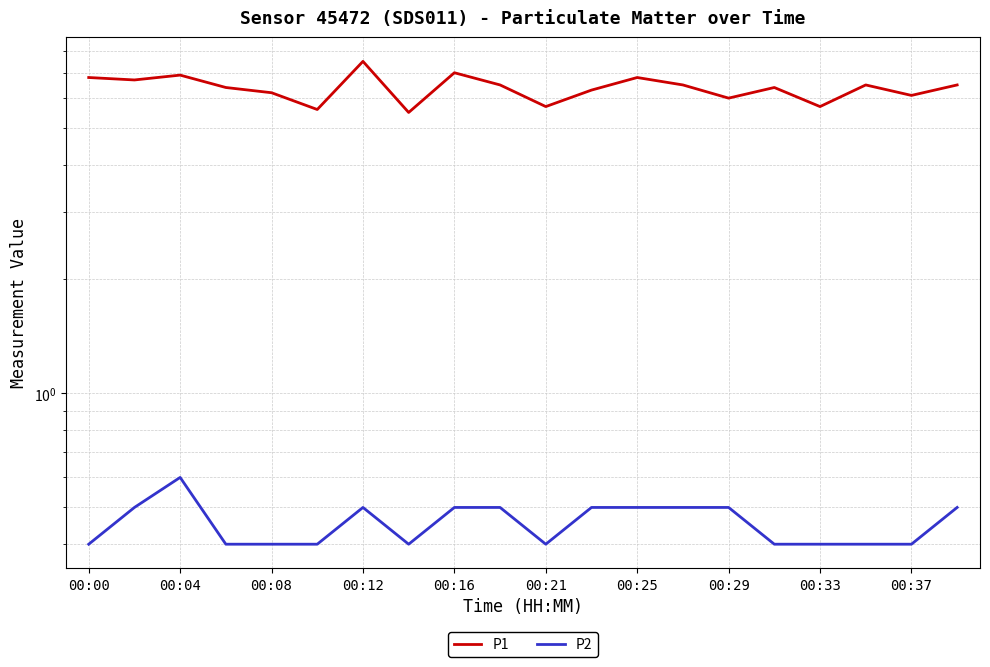

What is the minimum value shown in the chart?

0.4